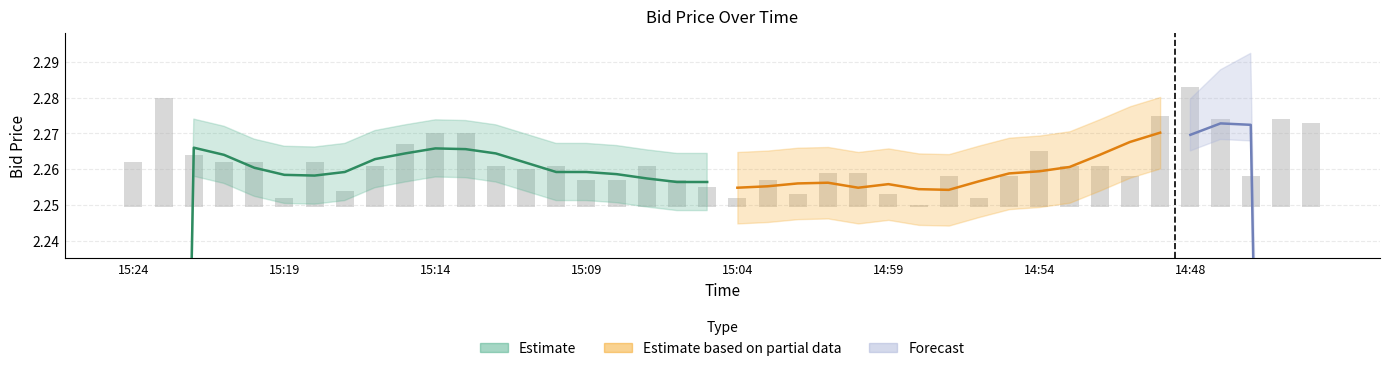

At which category does the chart reach its peak across all series?

14:48